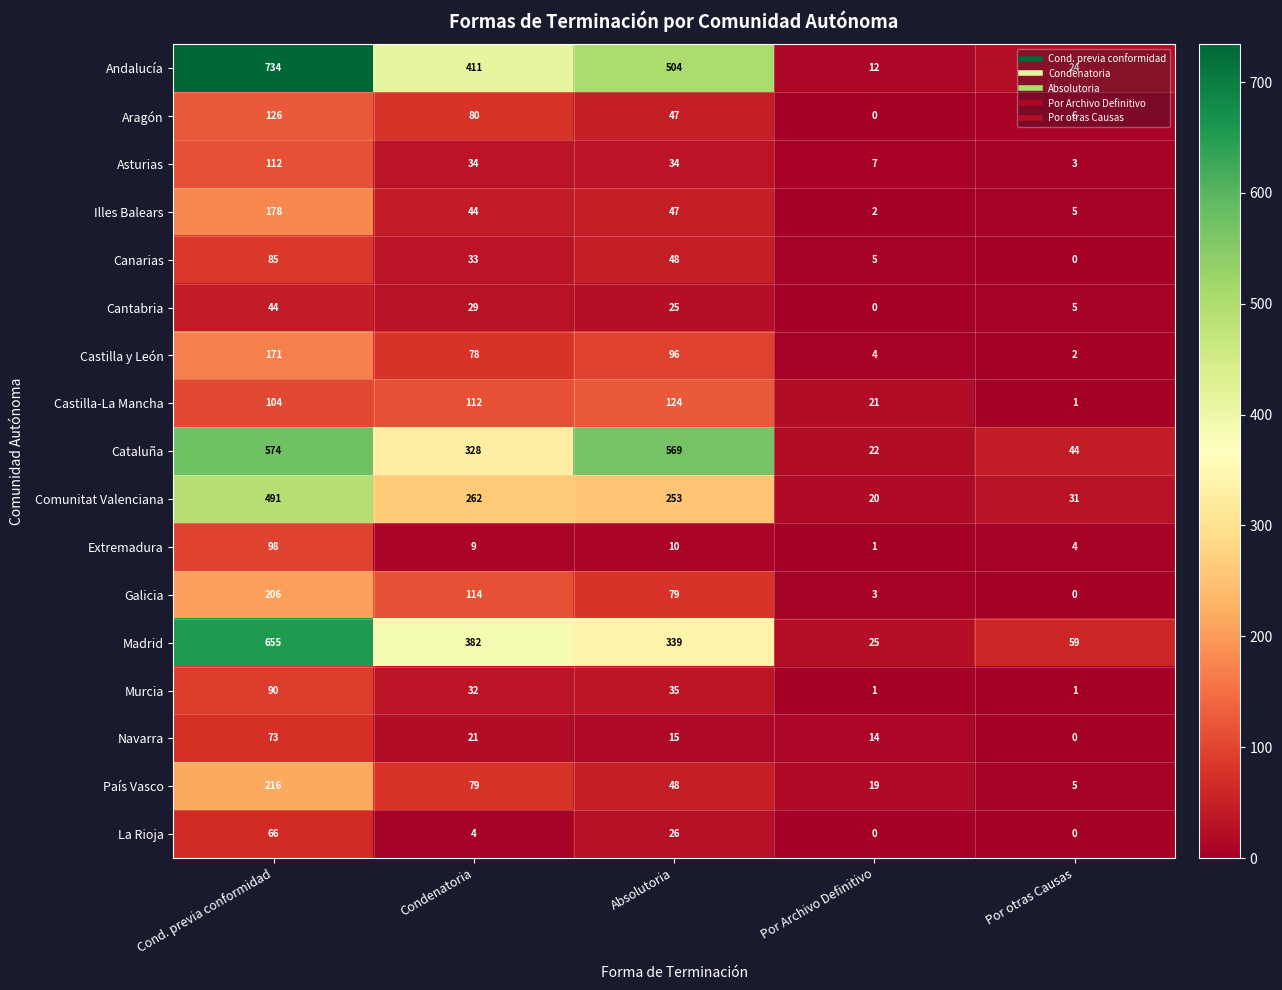

What is the spread (max minus min) of values at Cond. previa conformidad?

690